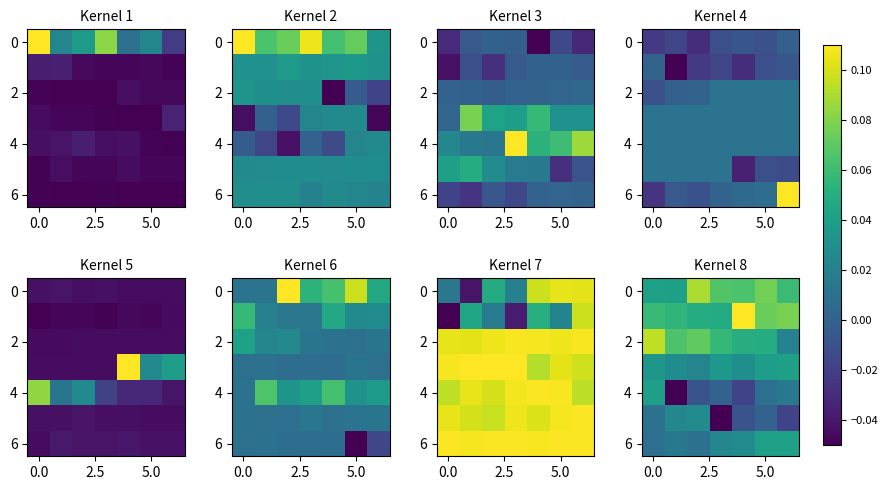

Between 0.0 and 5.0, which is larger?

5.0